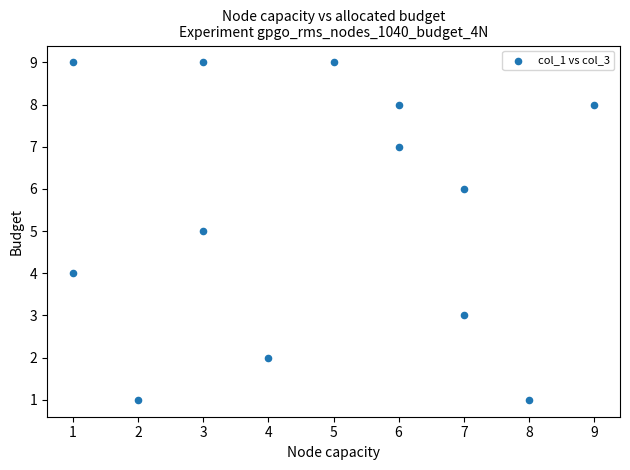

What is the range of X values (max minus min)?

8